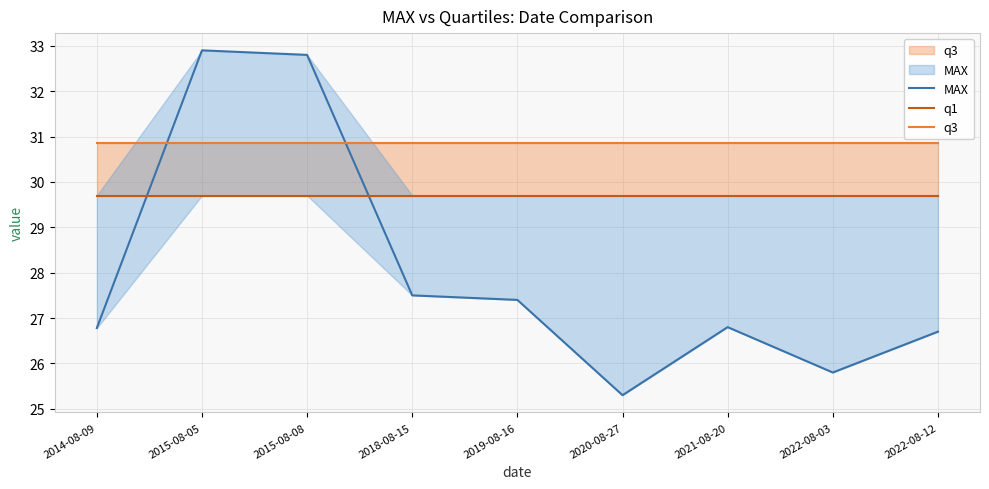

Which has a higher value, 2022-08-12 or 2014-08-09?

2014-08-09